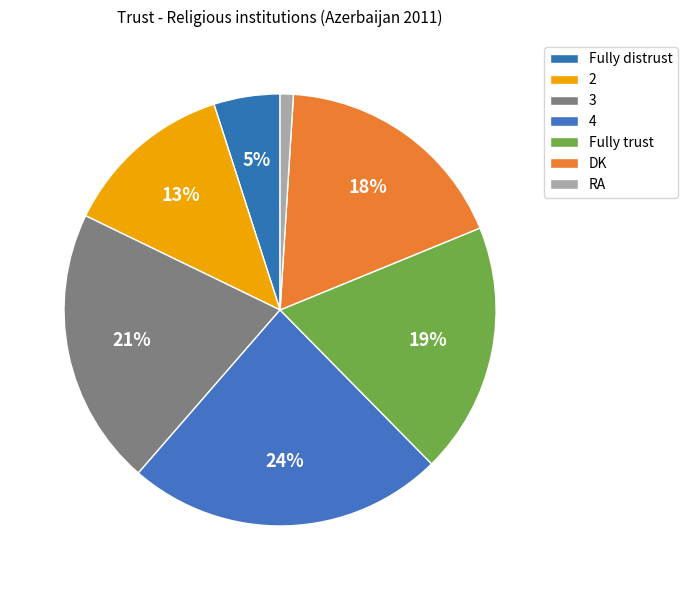

The 3 slice represents 21% of the pie. True or false?

True